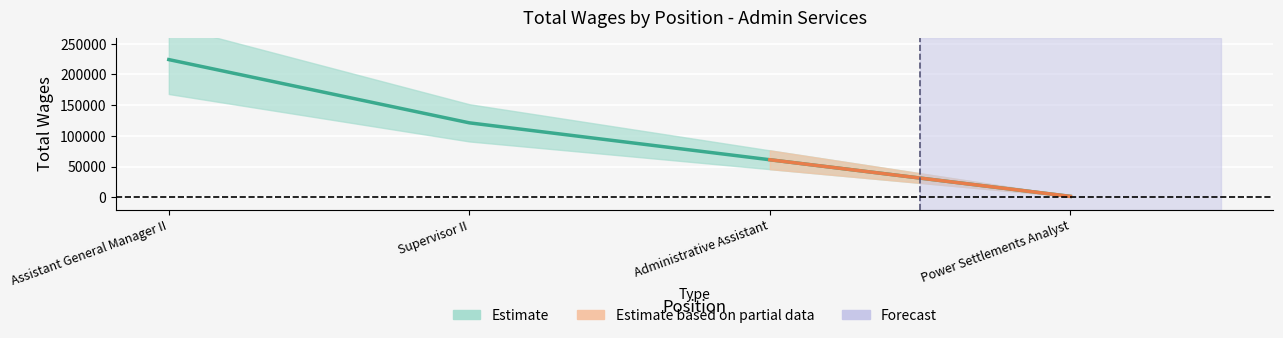

True or false: the data shows 121210 at Supervisor II.

True